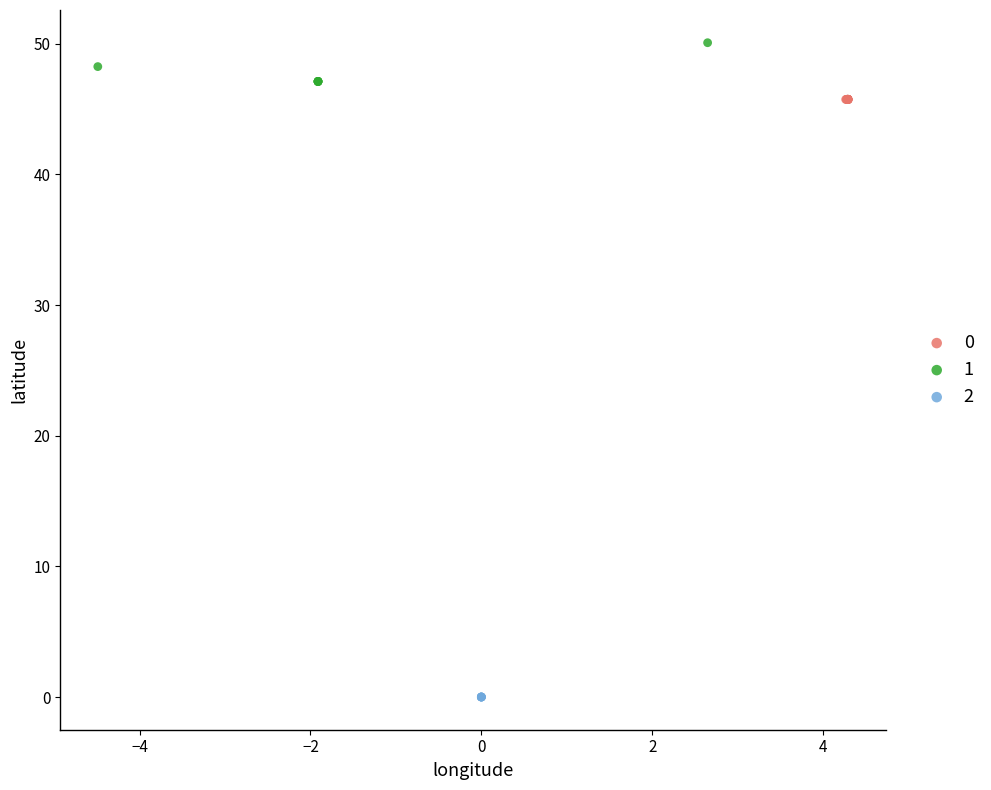

What are all the series names shown in the legend?

0, 1, 2